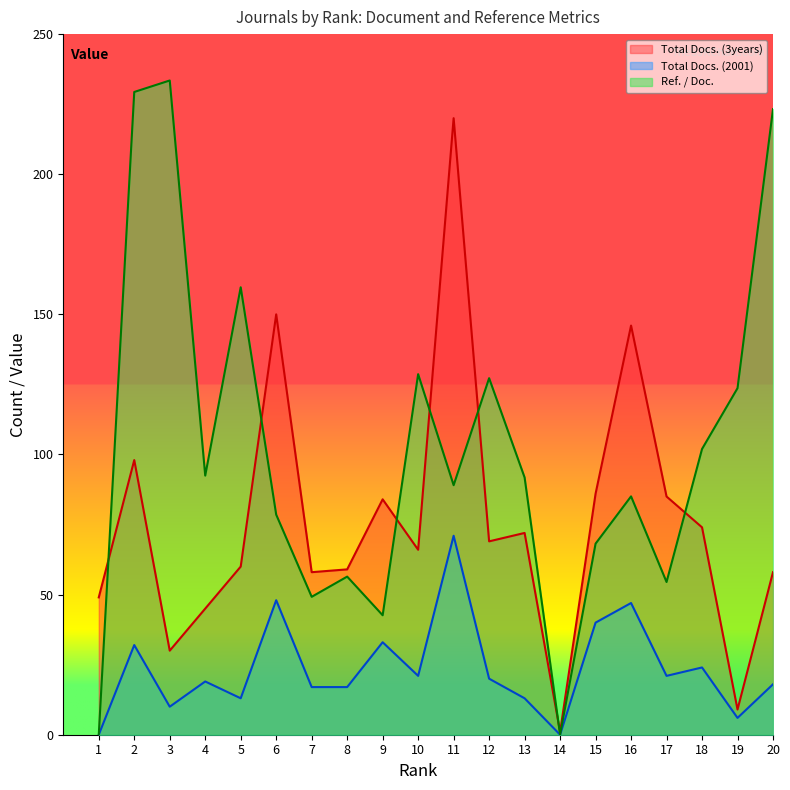

Reading right to left, what are all the values shown in this chart?

Total Docs. (3years): 58.0	9.0	74.0	85.0	146.0	86.0	1.0	72.0	69.0	220.0	66.0	84.0	59.0	58.0	150.0	60.0	45.0	30.0	98.0	49.0
Total Docs. (2001): 18.0	6.0	24.0	21.0	47.0	40.0	0.0	13.0	20.0	71.0	21.0	33.0	17.0	17.0	48.0	13.0	19.0	10.0	32.0	0.0
Ref. / Doc.: 223.2	123.7	102.0	54.5	85.0	68.2	0.0	91.8	127.2	89.0	128.7	42.6	56.4	49.2	78.5	159.7	92.5	233.5	229.4	0.0